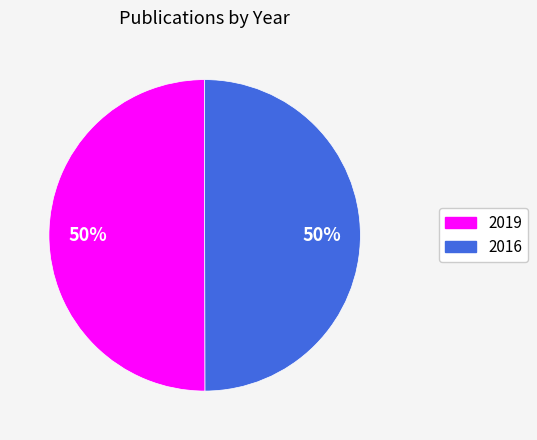

To the nearest percent, what is the combined percentage of 2019 and 2016?

100%